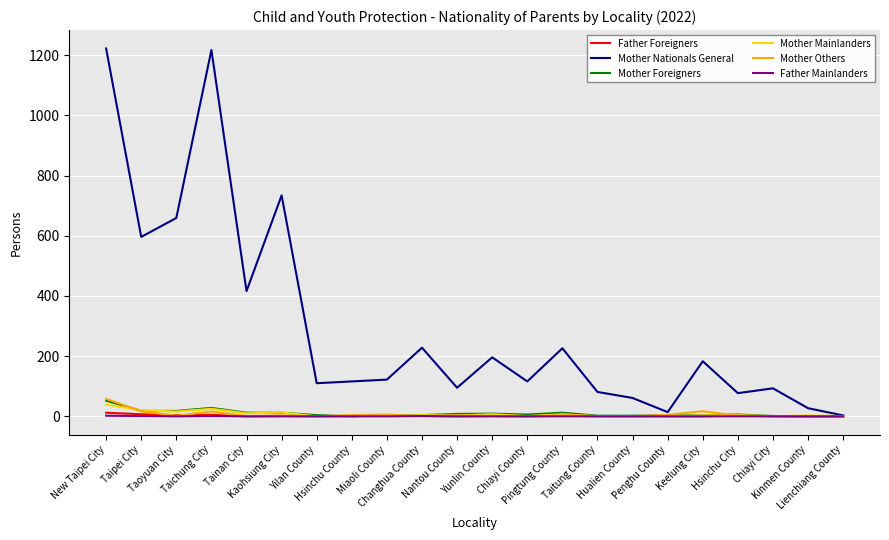

What is the greatest value displayed?

1222